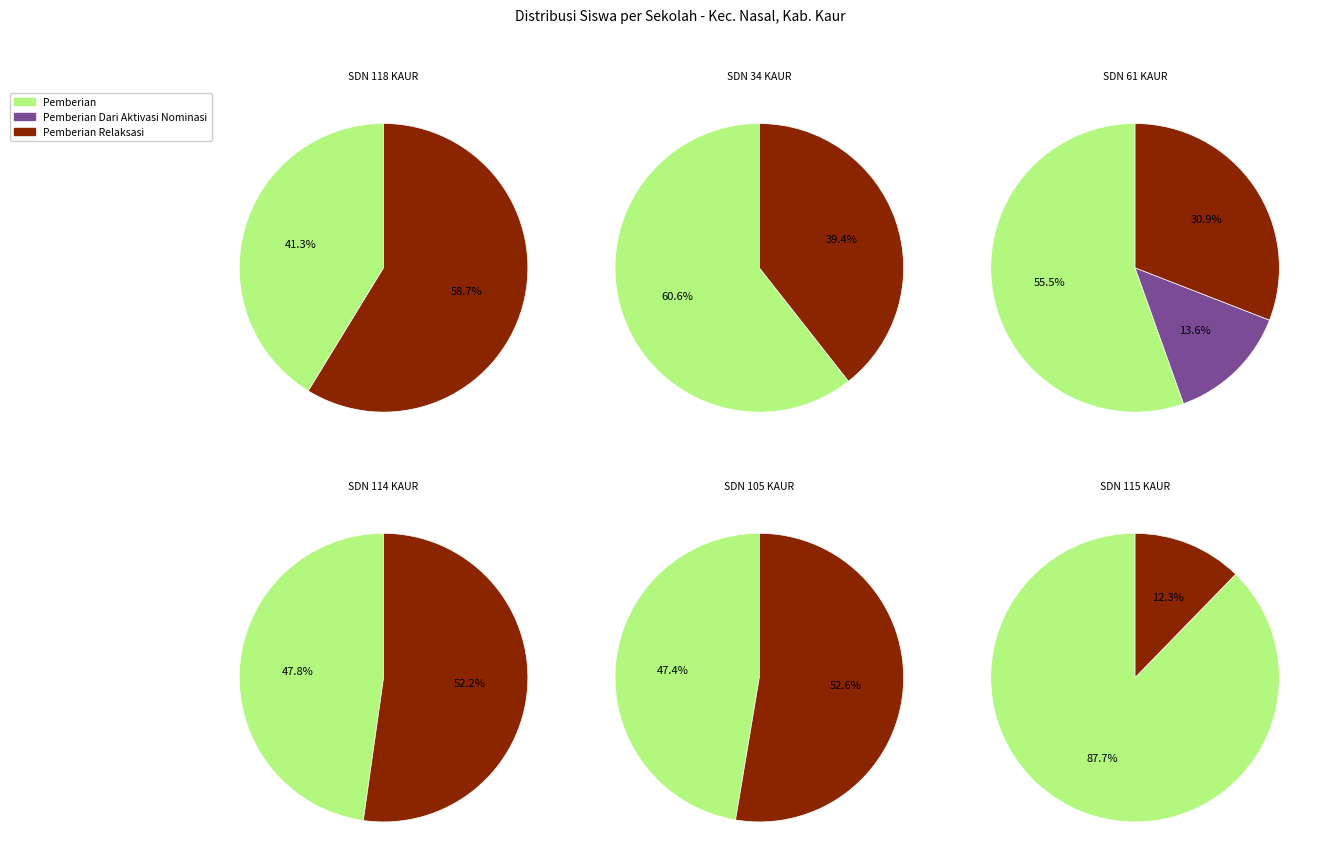

How much of the chart is everything except SDN 34 KAUR?

84.4%